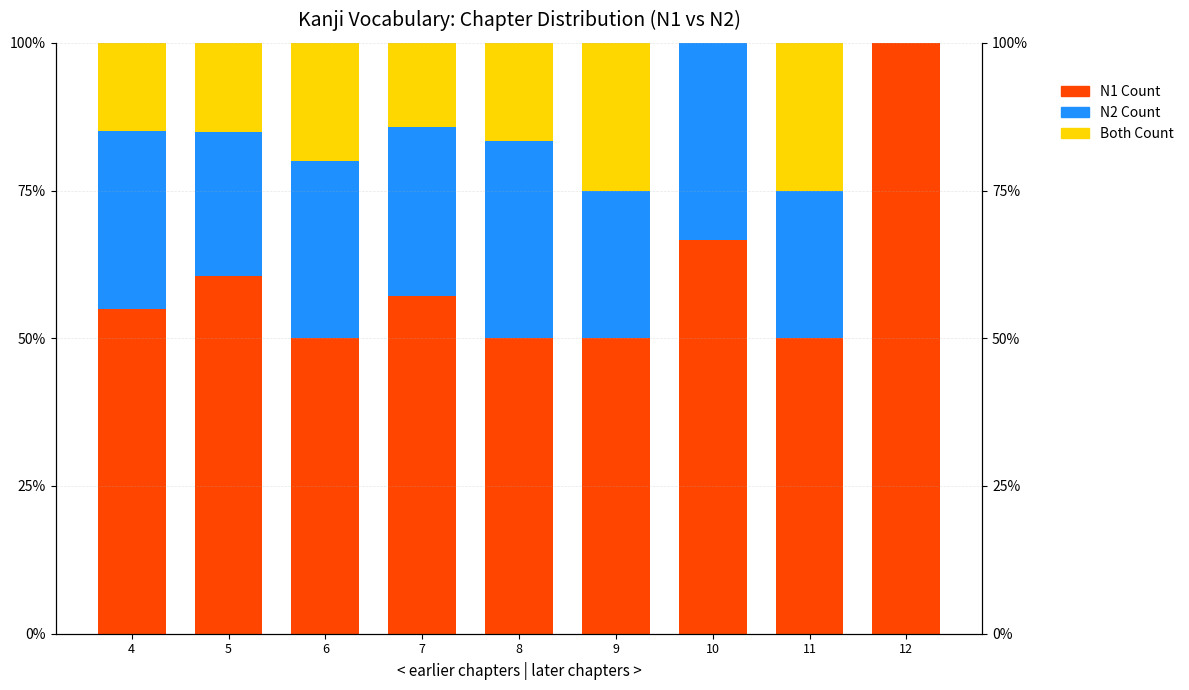

Which category has the highest value in the N1 Count series?

12